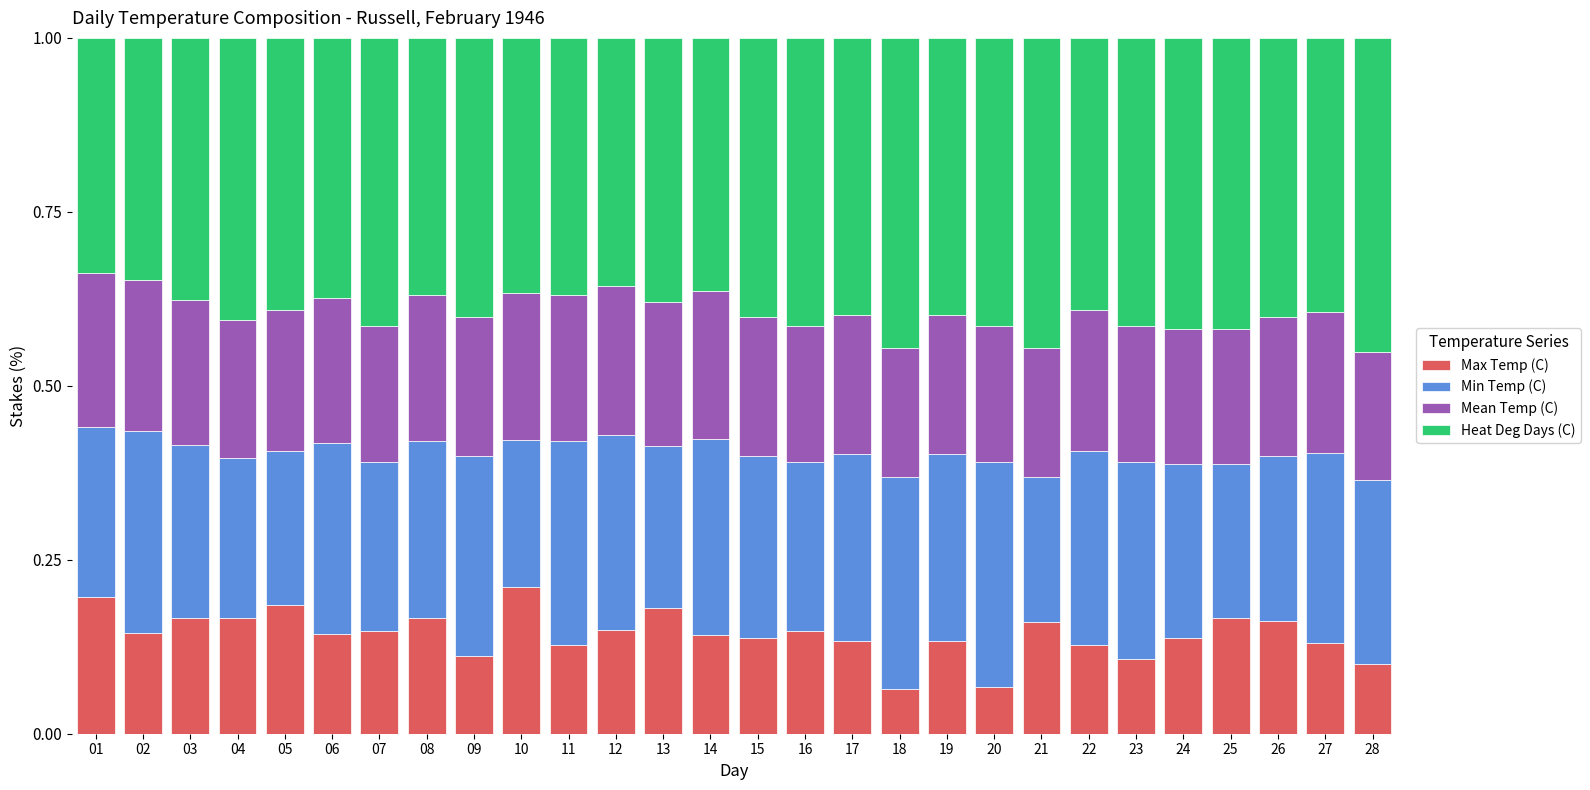

What is the total value across all series at 02?

1.0